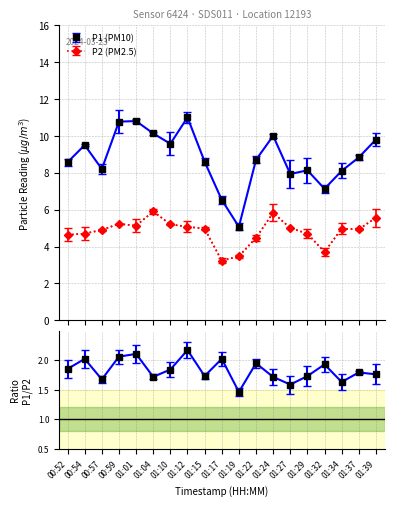

True or false: P2 and P1 cross at least once.

False